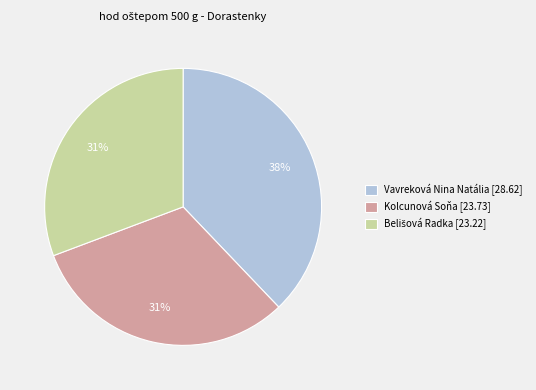

What is the ratio of the value at Vavreková Nina Natália [28.62] to the value at Kolcunová Soňa [23.73]?

1.2